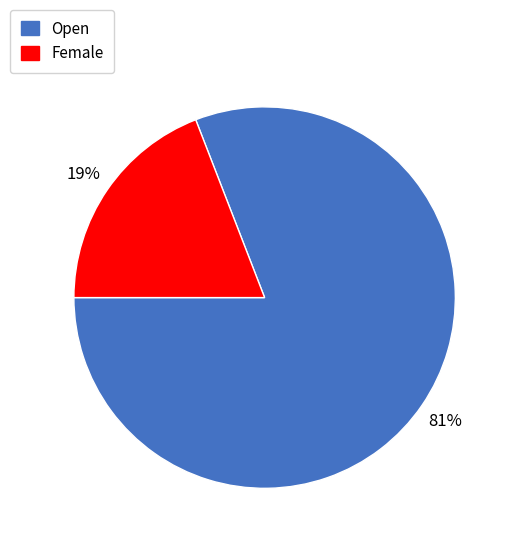

What is the largest slice in the pie chart?

Open